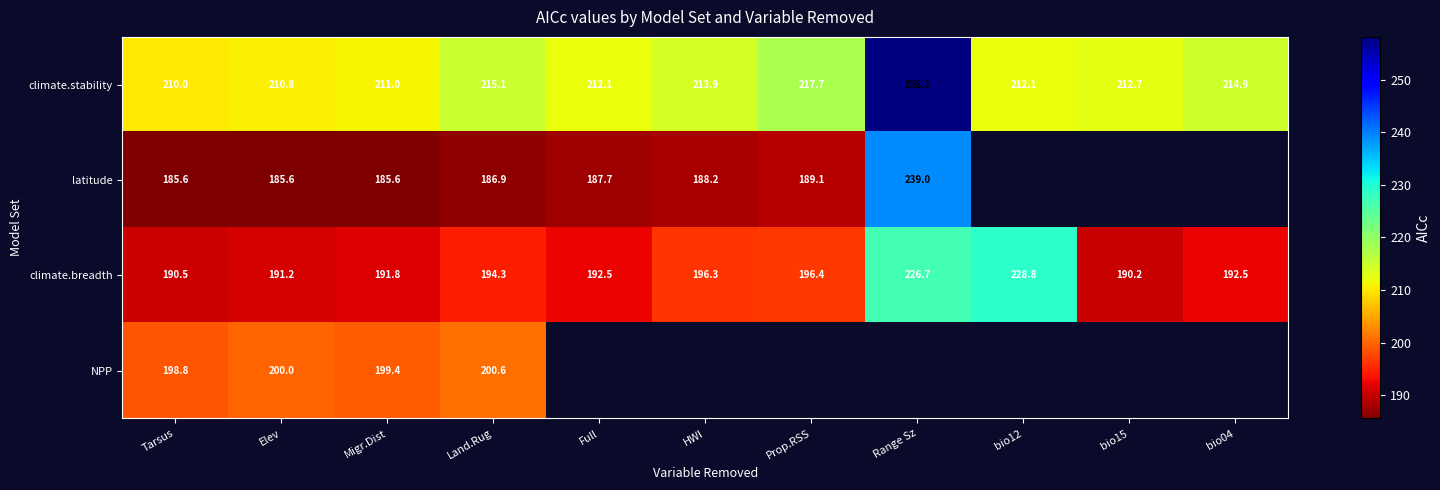

At which label does climate.breadth first exceed 192?

Land.Rug